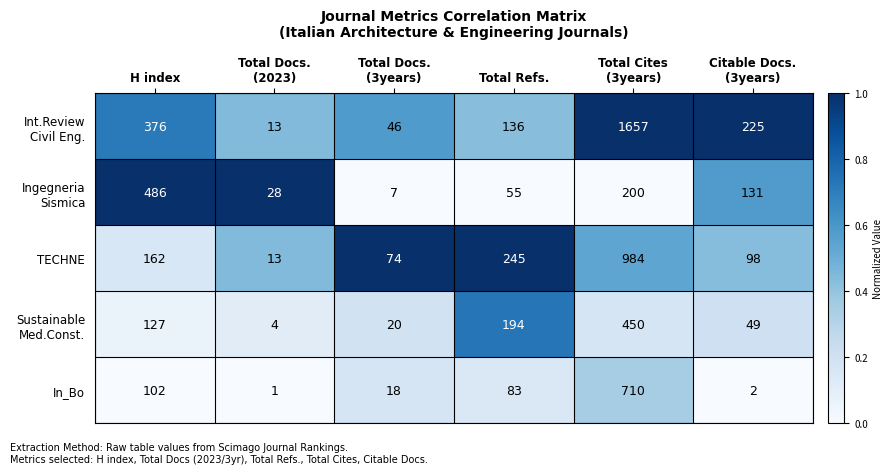

What is the sum of all TECHNE values?

1576